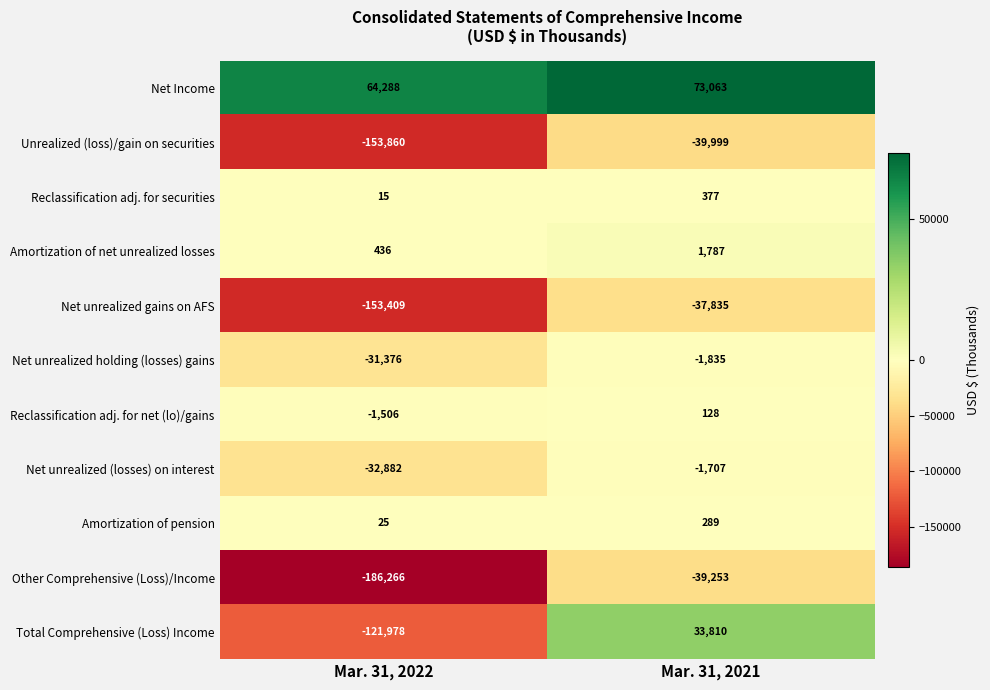

Reading left to right, what are all the values shown in this chart?

Net Income: 64288	73063
Unrealized (loss)/gain on securities: -153860	-39999
Reclassification adj. for securities: 15	377
Amortization of net unrealized losses: 436	1787
Net unrealized gains on AFS: -153409	-37835
Net unrealized holding (losses) gains: -31376	-1835
Reclassification adj. for net (lo)/gains: -1506	128
Net unrealized (losses) on interest: -32882	-1707
Amortization of pension: 25	289
Other Comprehensive (Loss)/Income: -186266	-39253
Total Comprehensive (Loss) Income: -121978	33810